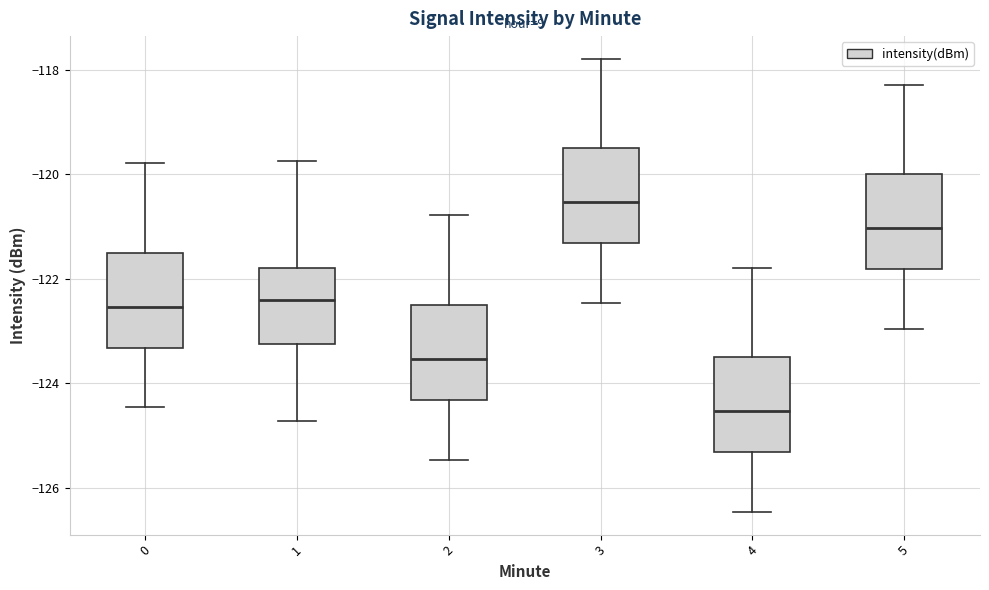

Where does the upper whisker of the box at x = 5 end on the y-axis? The values are not printed on the chart, so give them approximately, as read against the axis.

-118.2